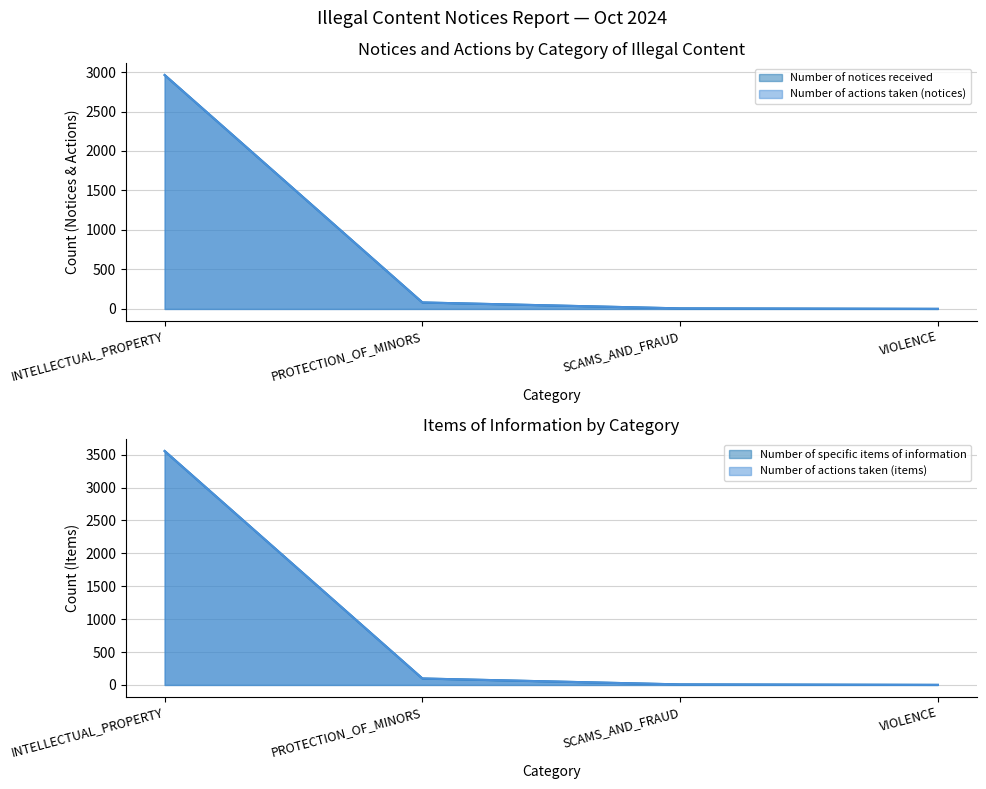

True or false: Number of specific items of information and Number of notices received cross at least once.

False